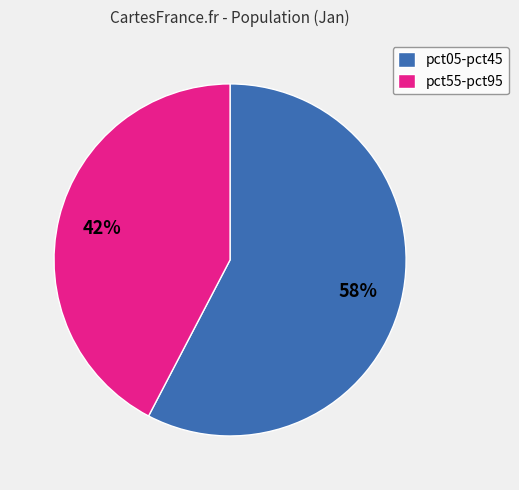

What is the largest slice in the pie chart?

pct05-pct45